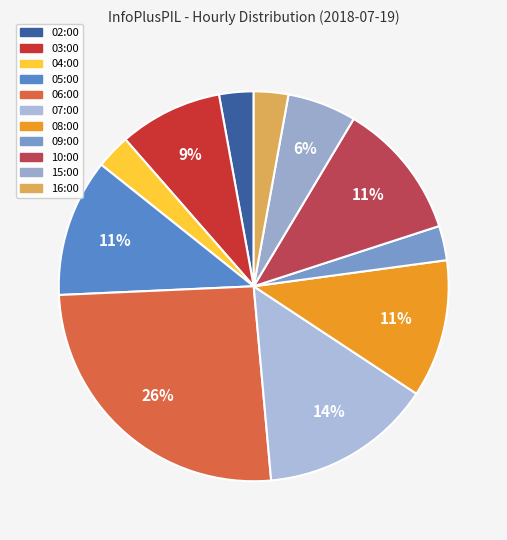

Between 05:00 and 06:00, which is larger?

06:00